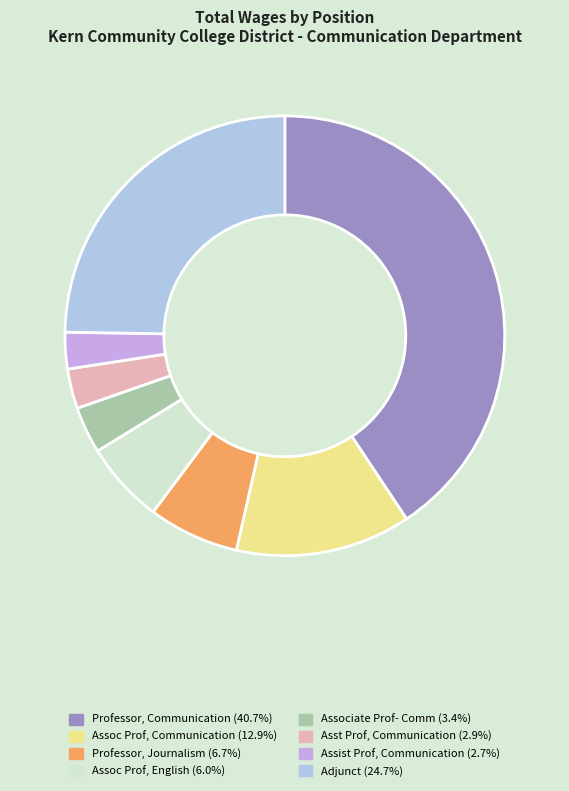

What is the largest slice in the pie chart?

Professor, Communication